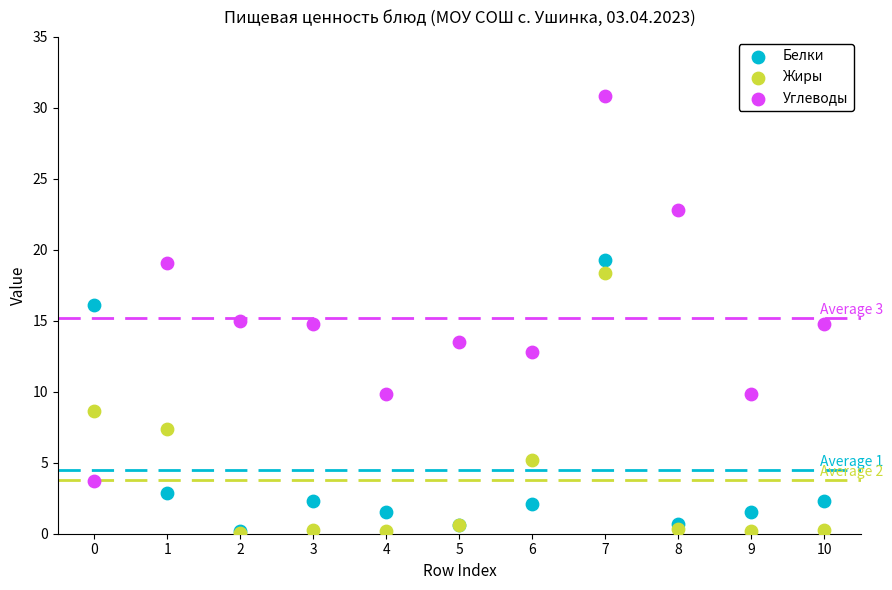

In the Белки series, what Y value is closest to 9?

2.9